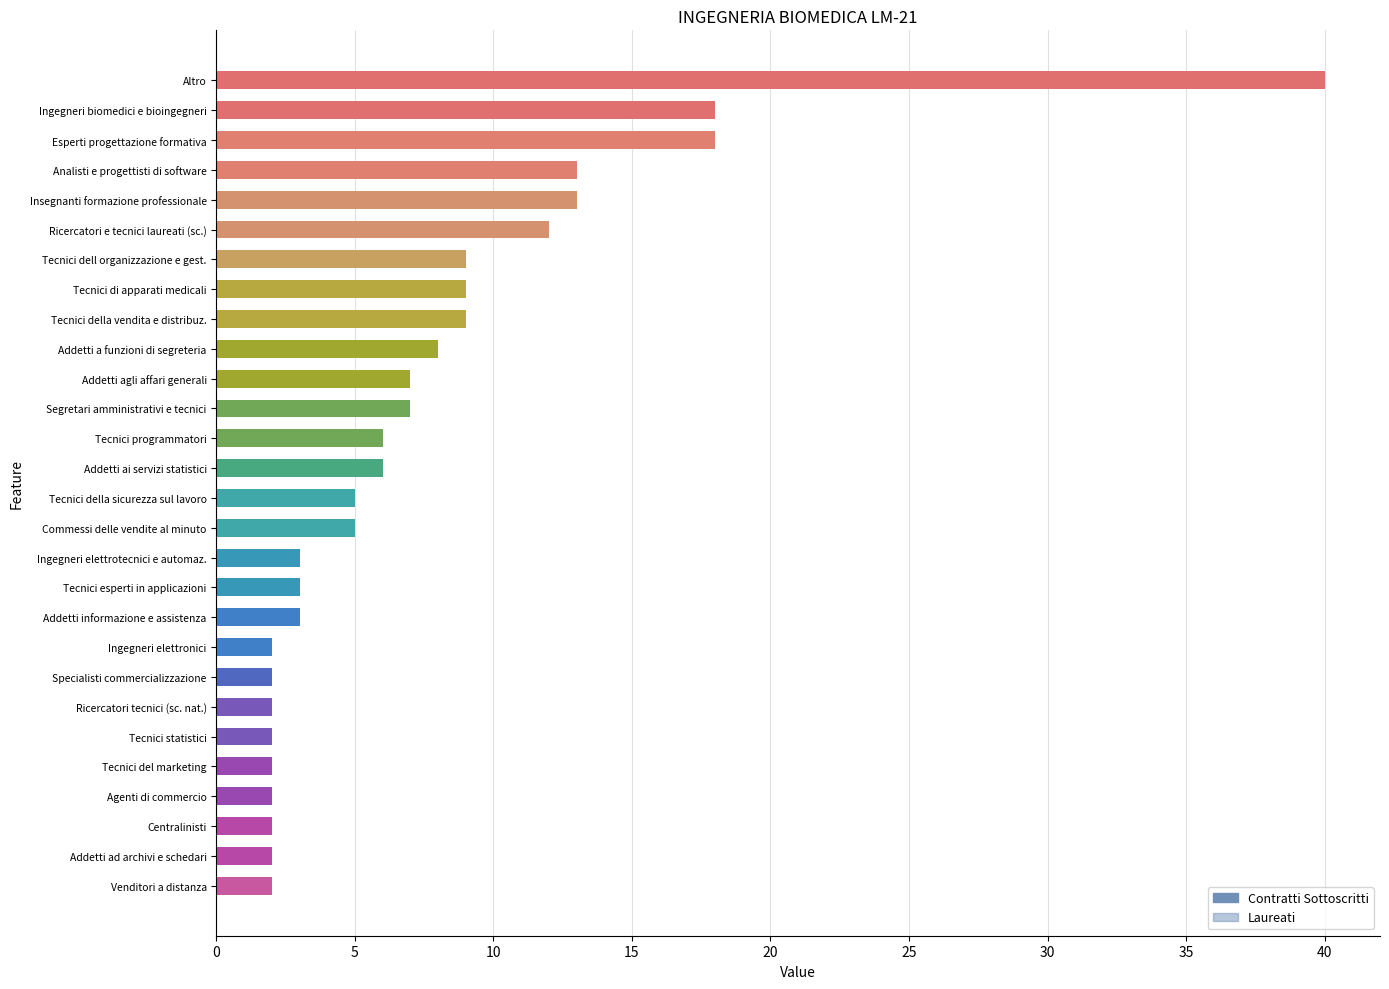

Is the value of Contratti Sottoscritti at Esperti progettazione formativa greater than the value of Laureati at Insegnanti formazione professionale?

Yes